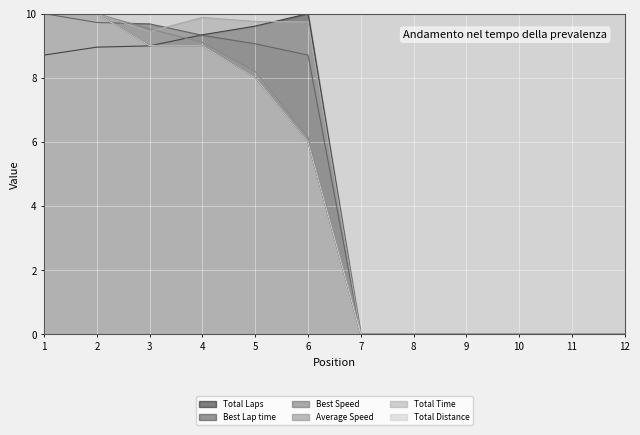

True or false: Total Laps and Best Speed cross at least once.

True